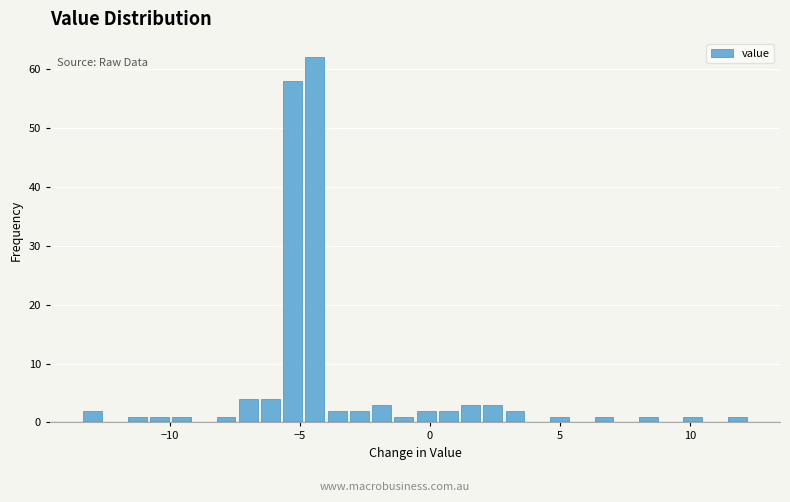

Around what value on the x-axis is the tallest bar? Give the approximate position of its centre, as read against the axis.

-4.5